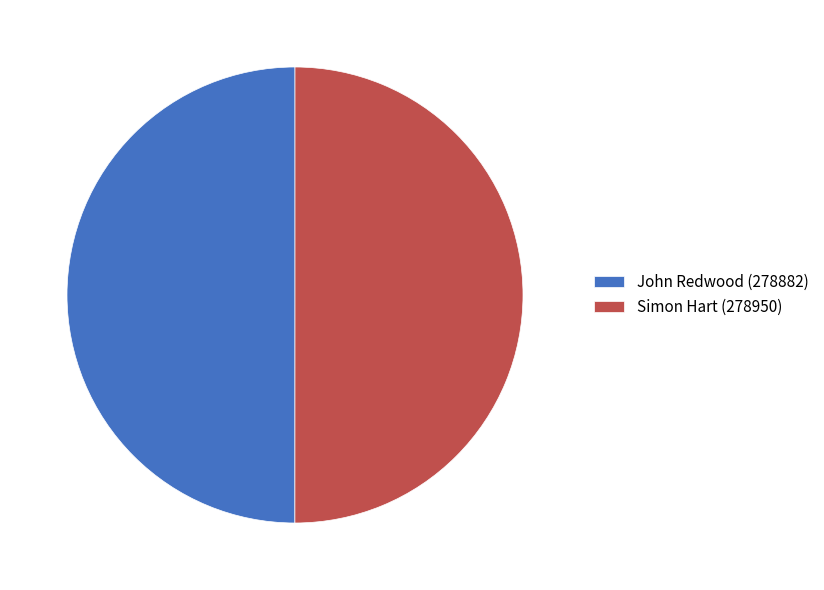

Combined, do Simon Hart (278950) and John Redwood (278882) account for over 50%?

Yes